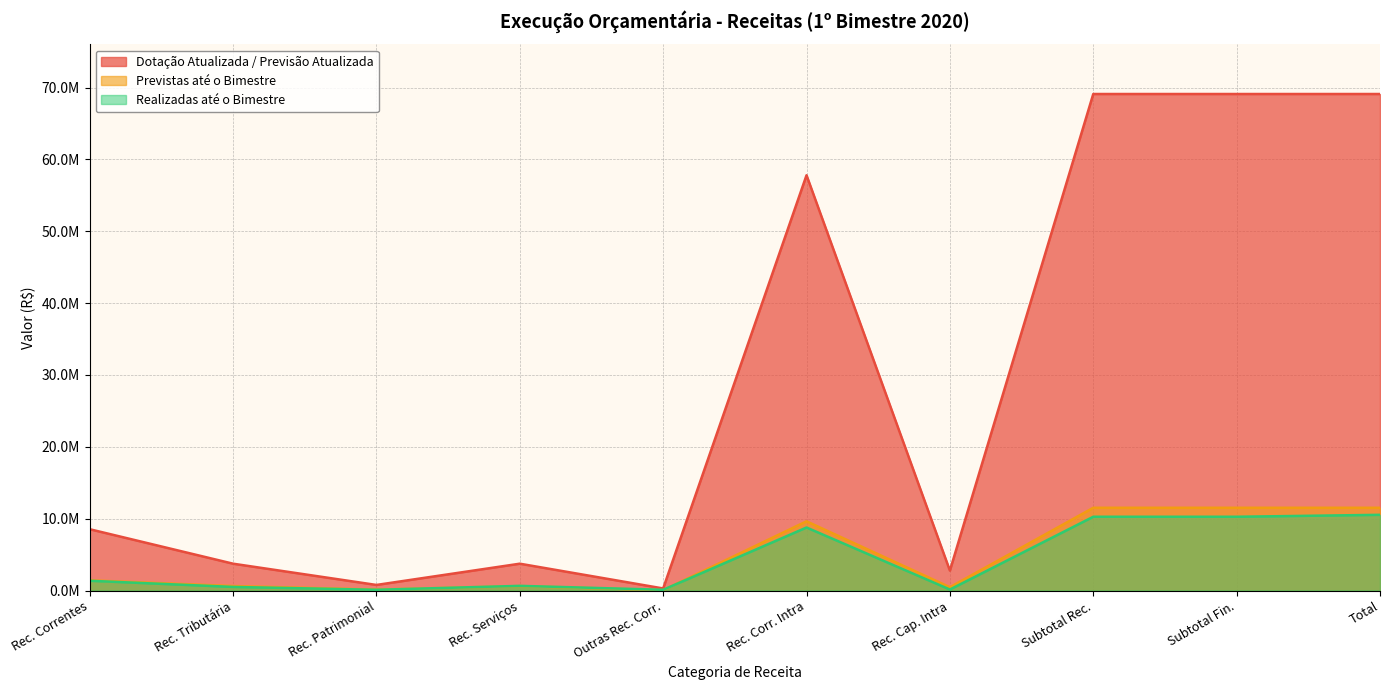

What is the smallest value displayed?

47988.5